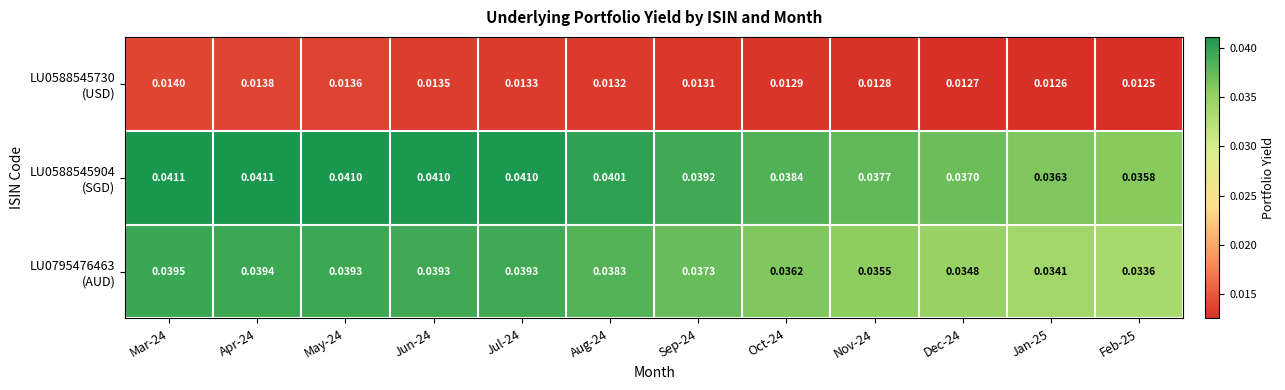

At which category is the sum across all series the highest?

Mar-24